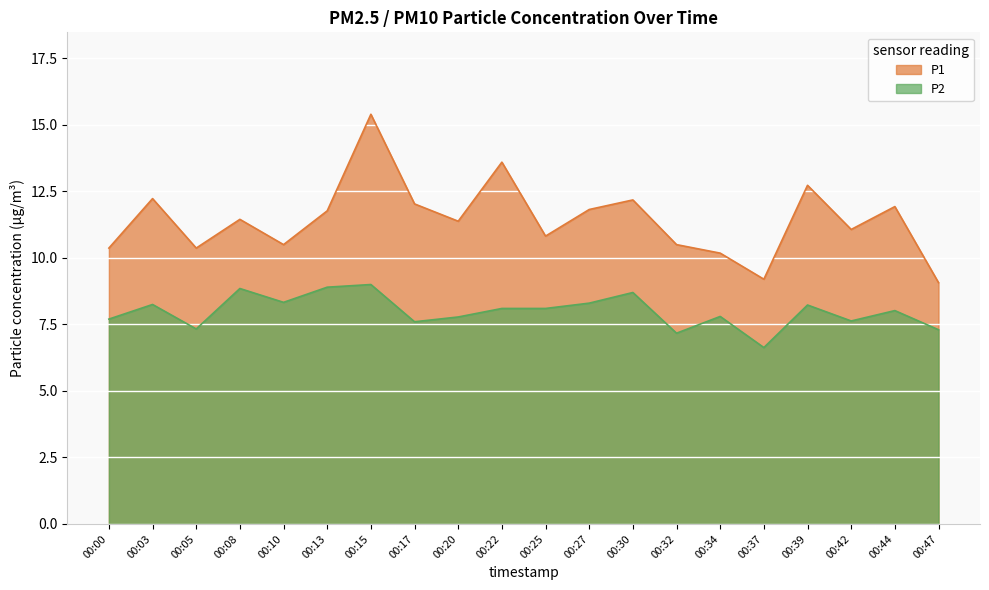

Which category has the highest value across all series?

00:15